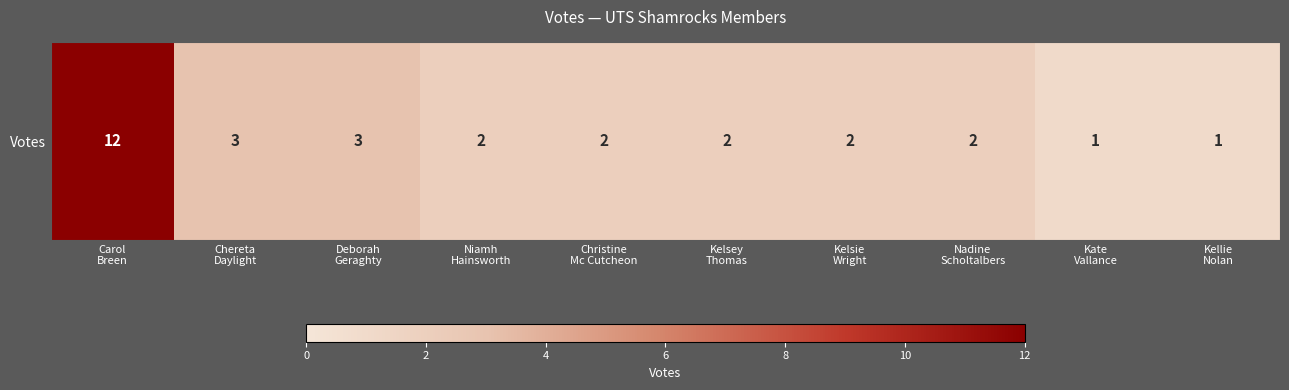

True or false: the data shows 2 at Nadine
Scholtalbers.

True